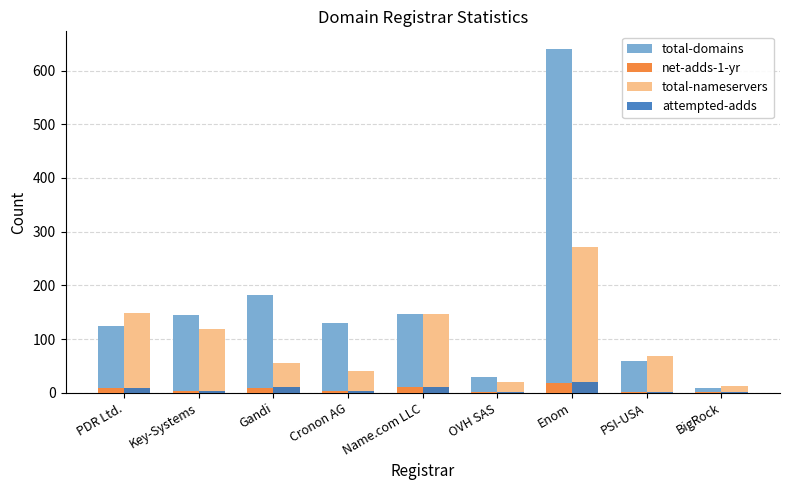

What is the average value of the total-nameservers series?

98